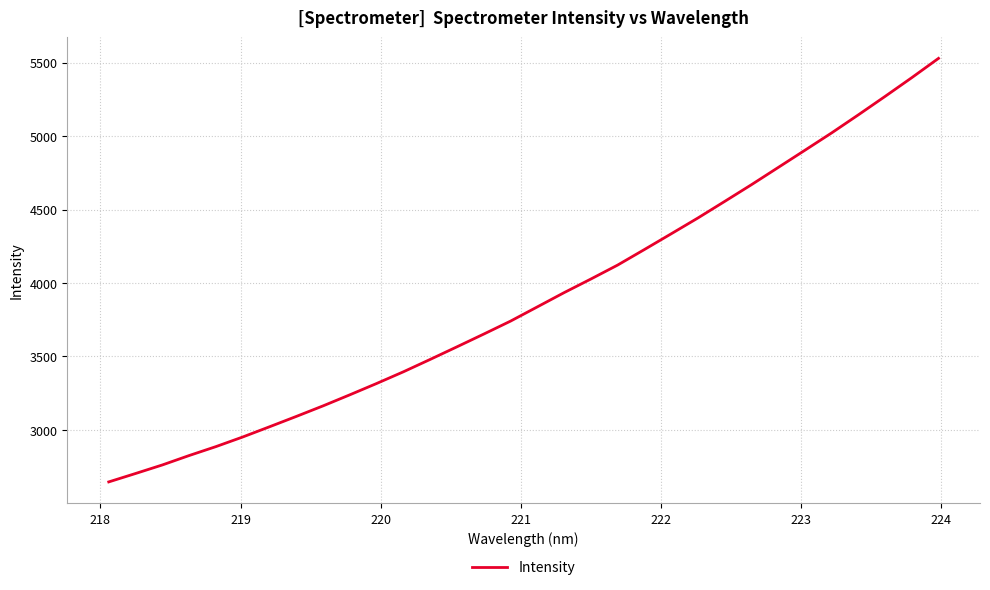

Is this an area chart (filled region under the line)?

No